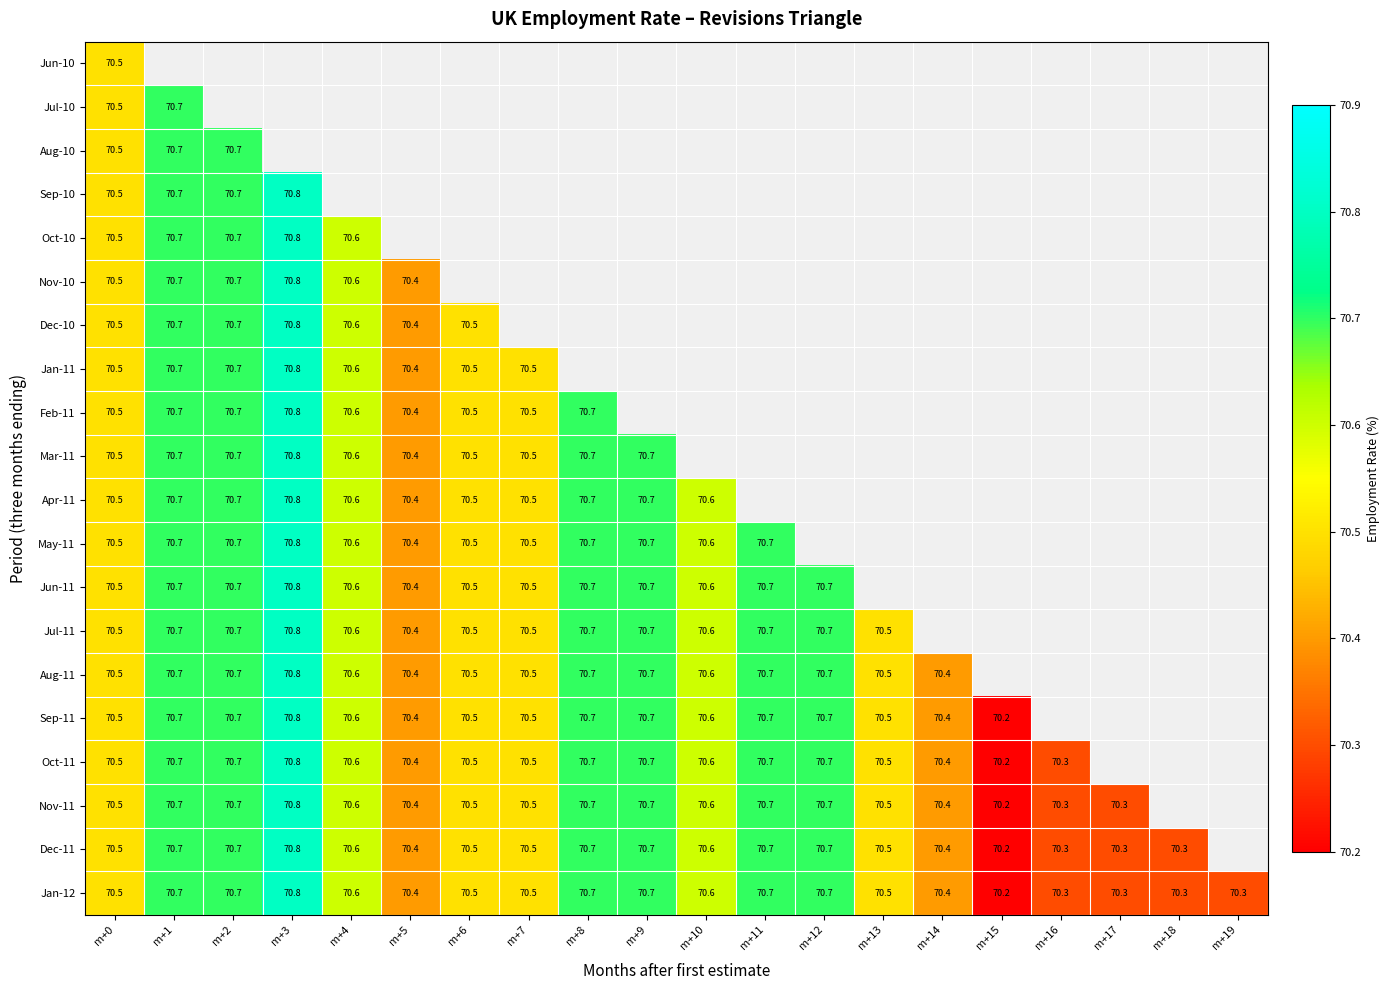

What is the difference between the Mar-11 values at m+8 and m+7?

0.2